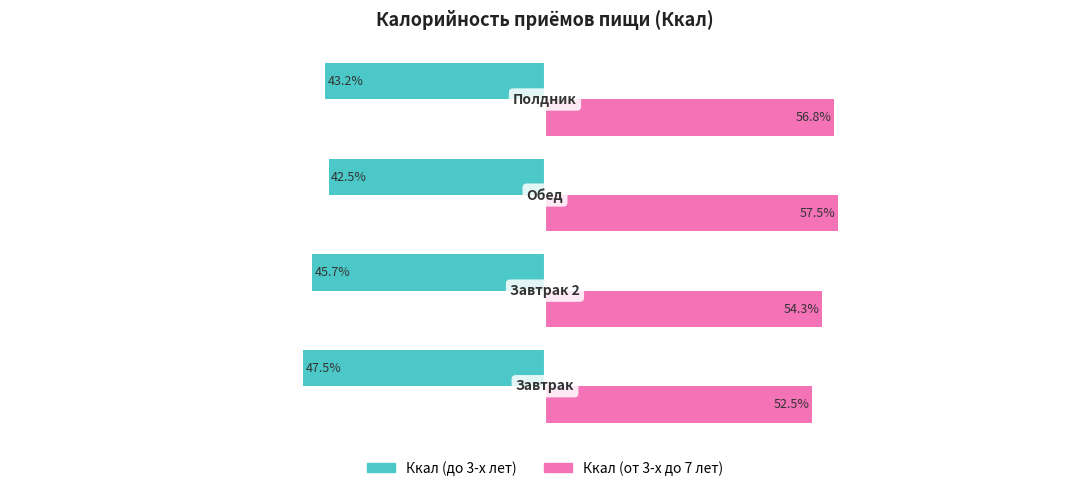

Which series has the largest total across all categories?

Ккал (от 3-х до 7 лет)